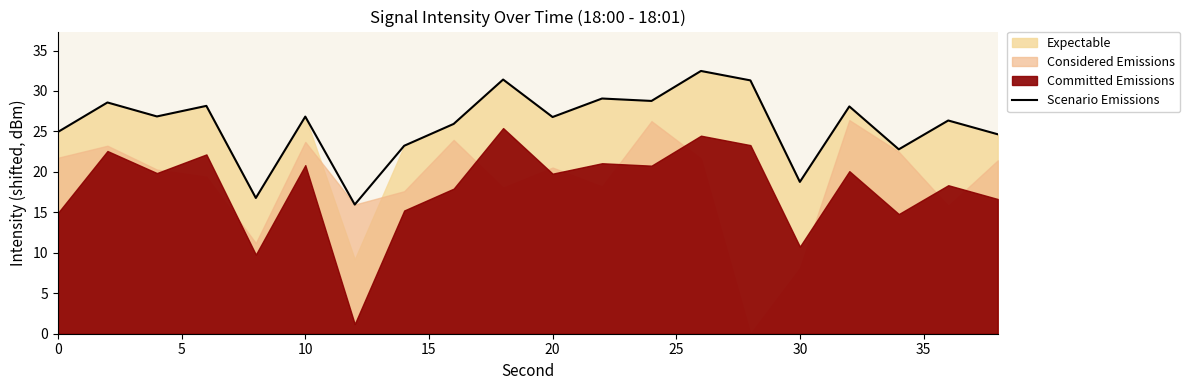

Is it true that Scenario Emissions equals 18.8 at 30?

True